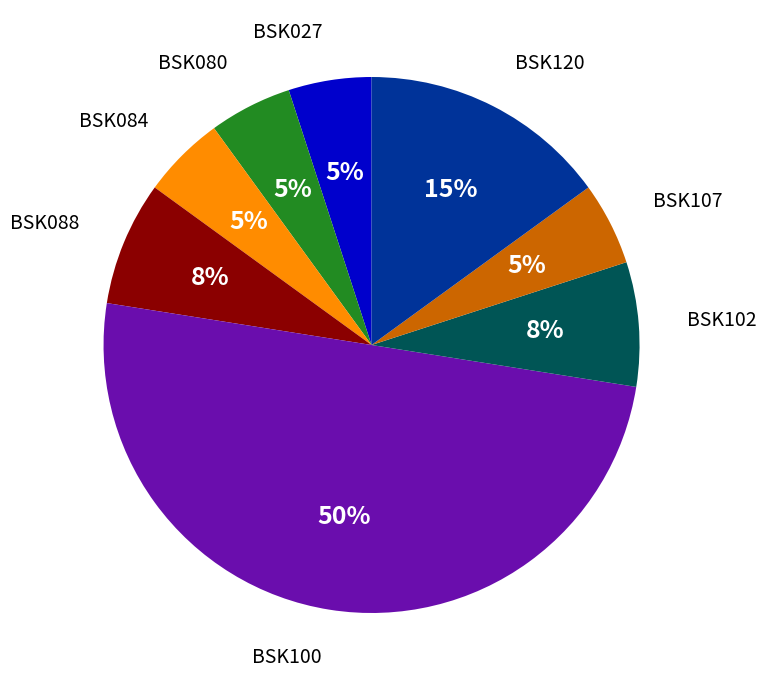

To the nearest percent, what is the average slice percentage?

12%